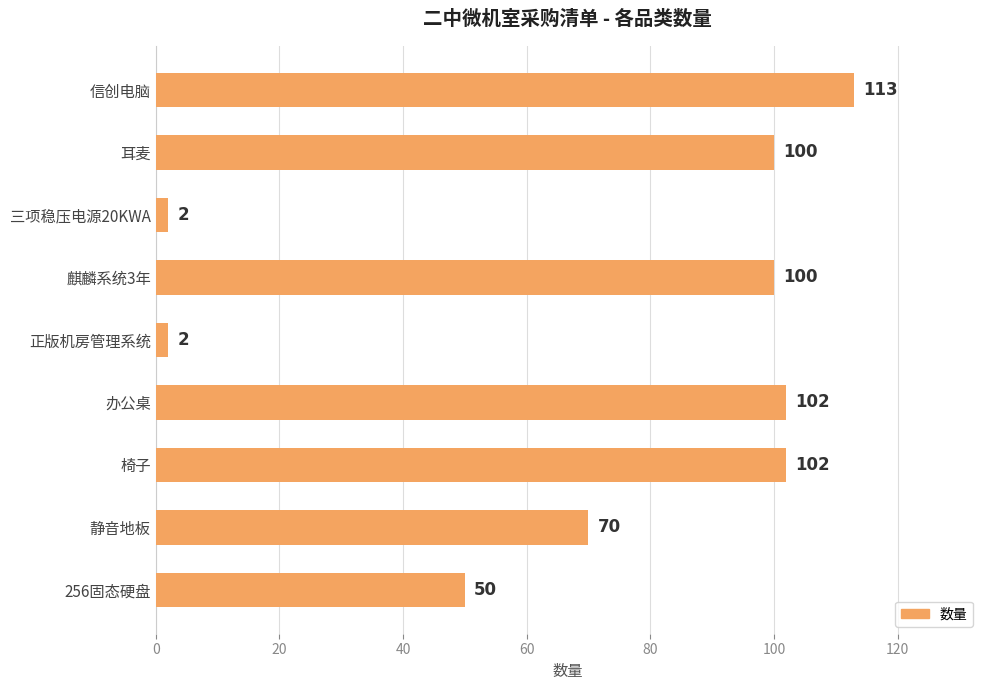

What is the average value?

71